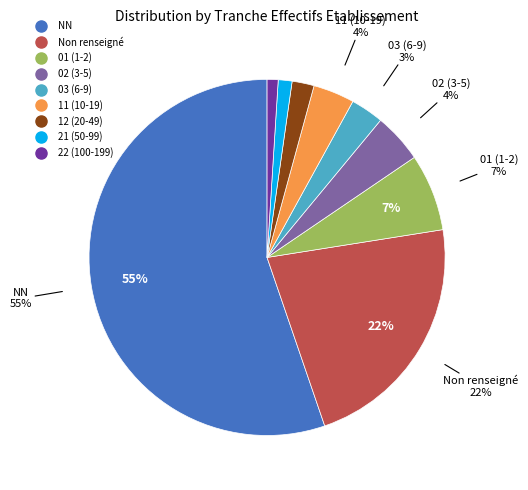

To the nearest percent, what is the average slice percentage?

11%